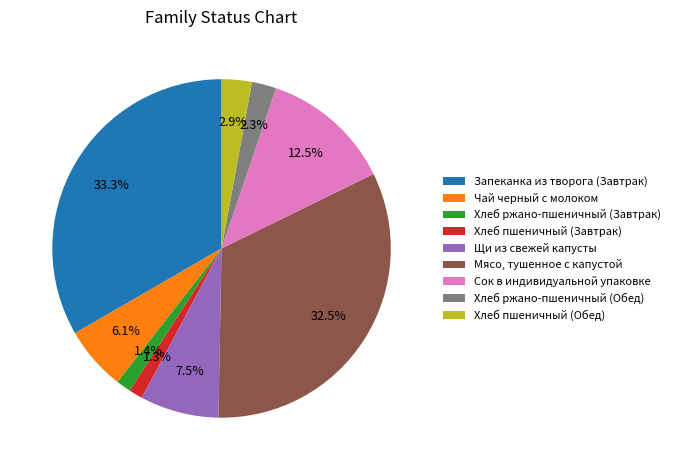

Which slice is the largest?

Запеканка из творога (Завтрак)